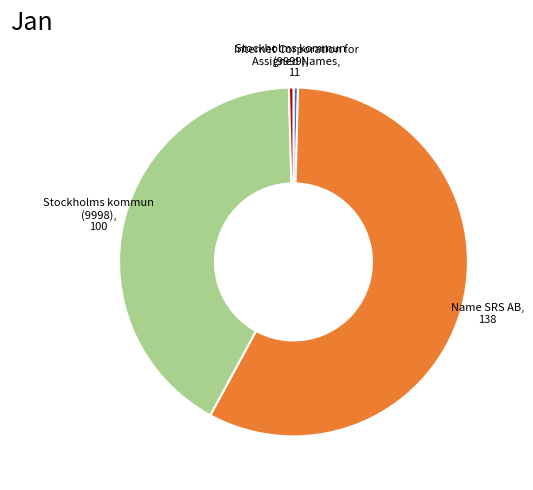

Is there any slice that represents more than half of the pie?

Yes